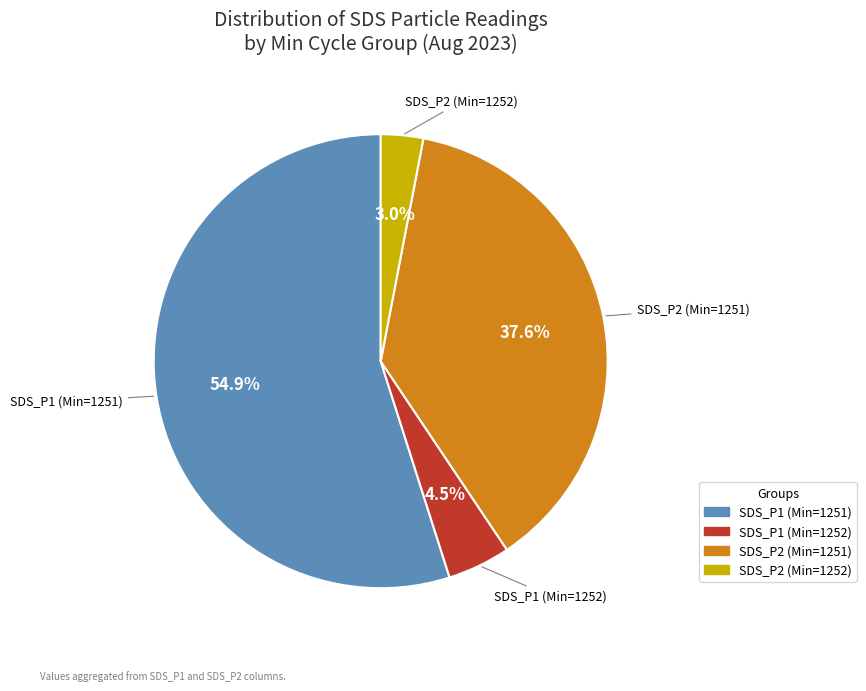

Is there a majority slice in this chart?

Yes